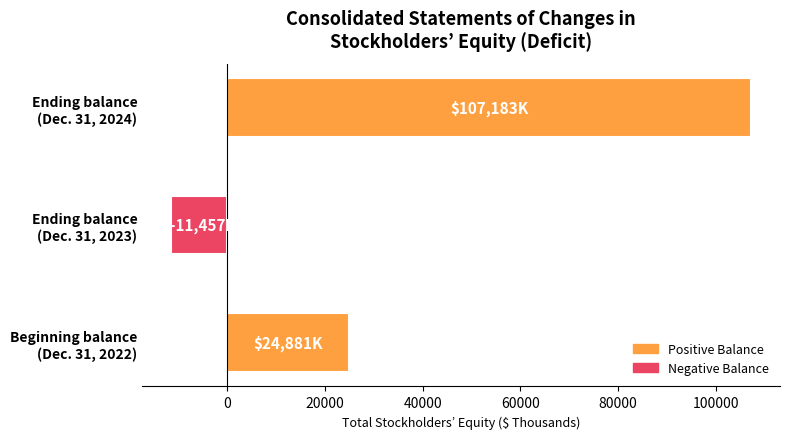

What is the average value?

40202